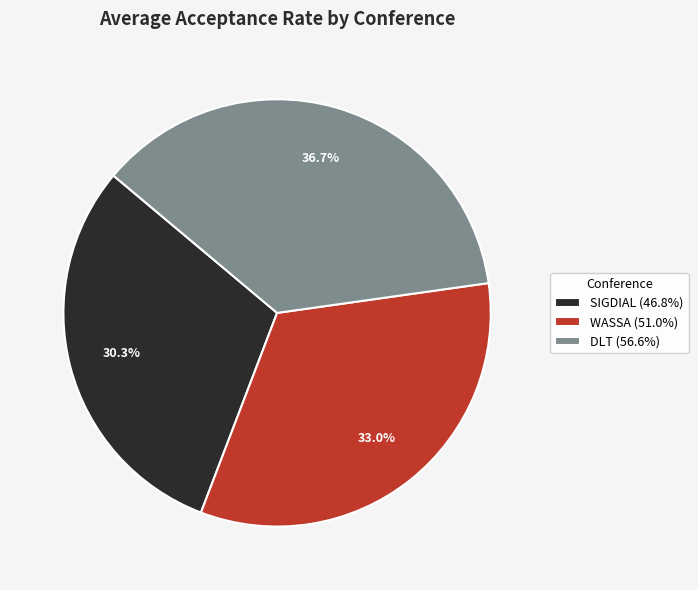

To the nearest percent, what is the combined percentage of SIGDIAL and DLT?

67%